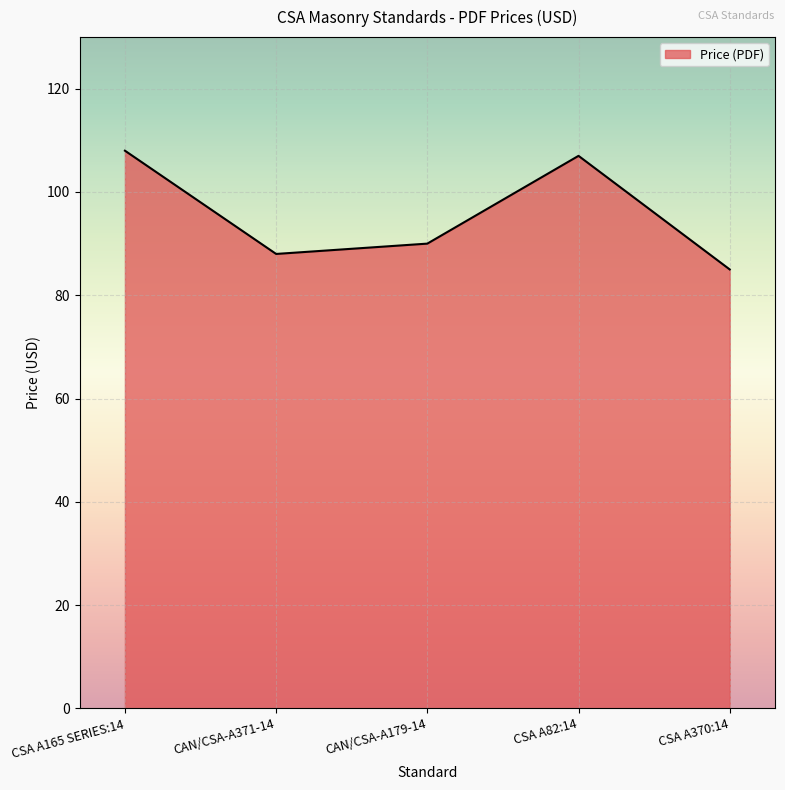

Is it true that the value at CAN/CSA-A179-14 is 90?

True